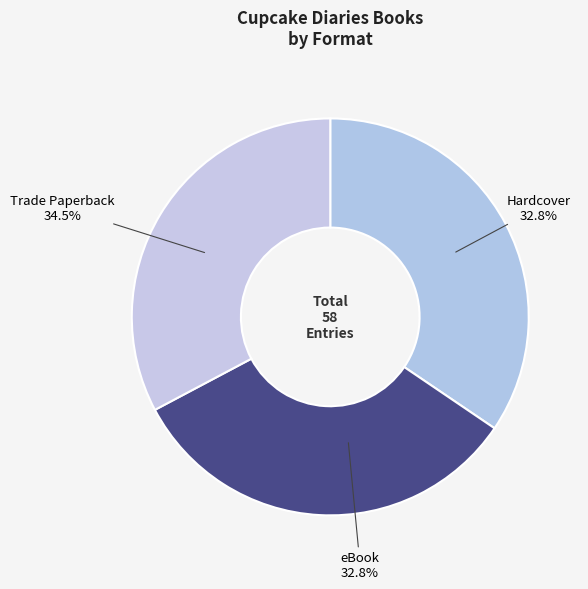

Is it true that Hardcover is 33% of the pie?

True